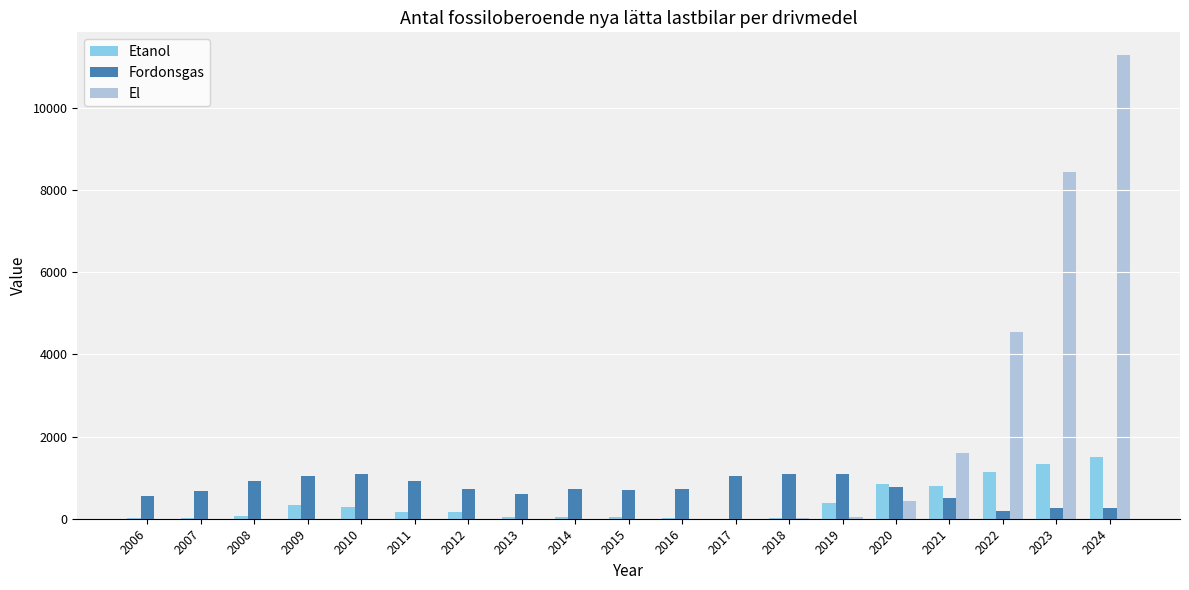

What is the sum of the Fordonsgas values at 2020 and 2010?

1857